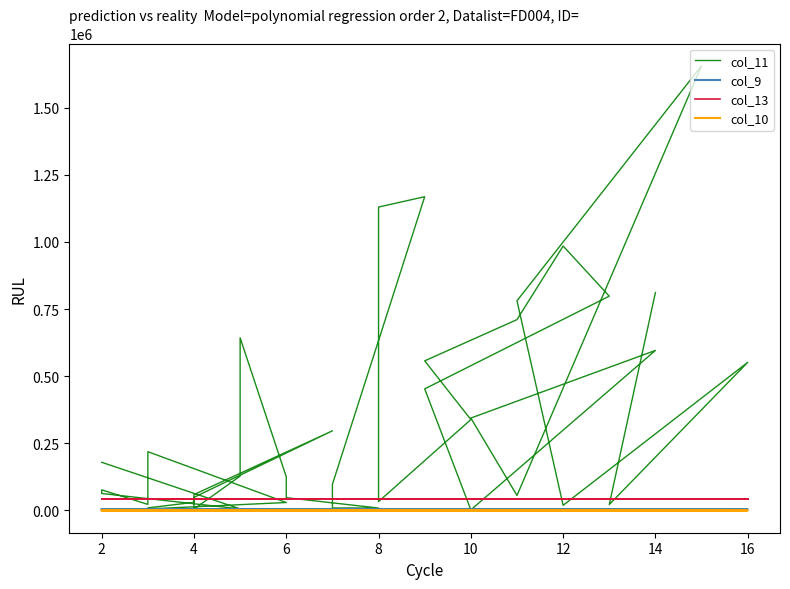

What is the smallest value displayed?

0.5